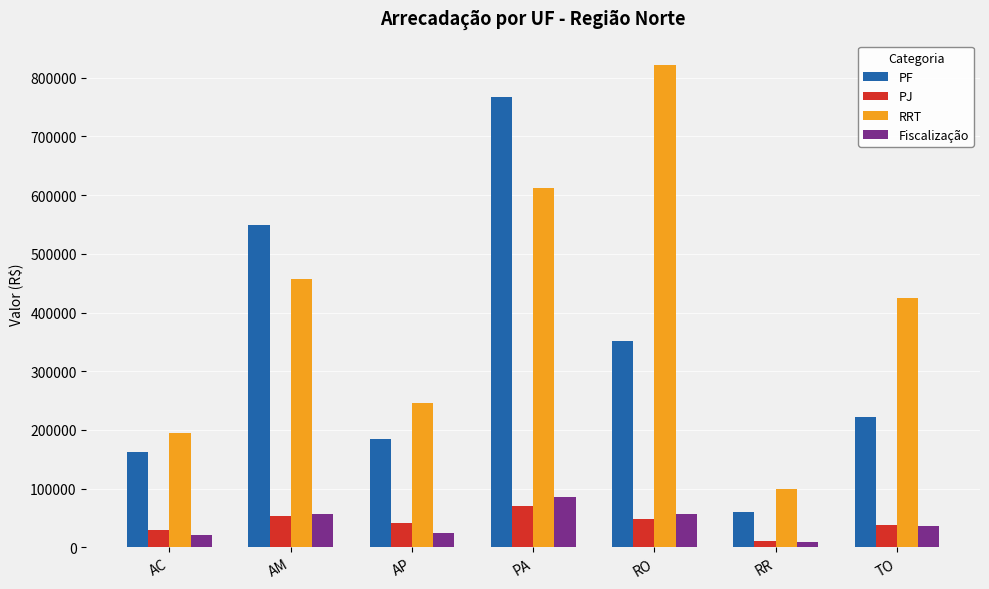

The value of PF at RO is 467547.9. True or false?

False